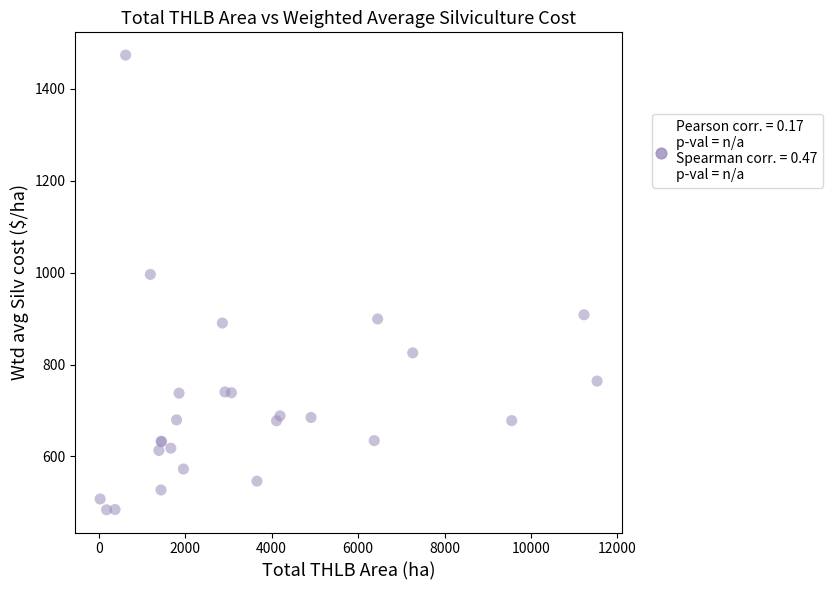

What Y value in the scatter plot is closest to 978?

996.3